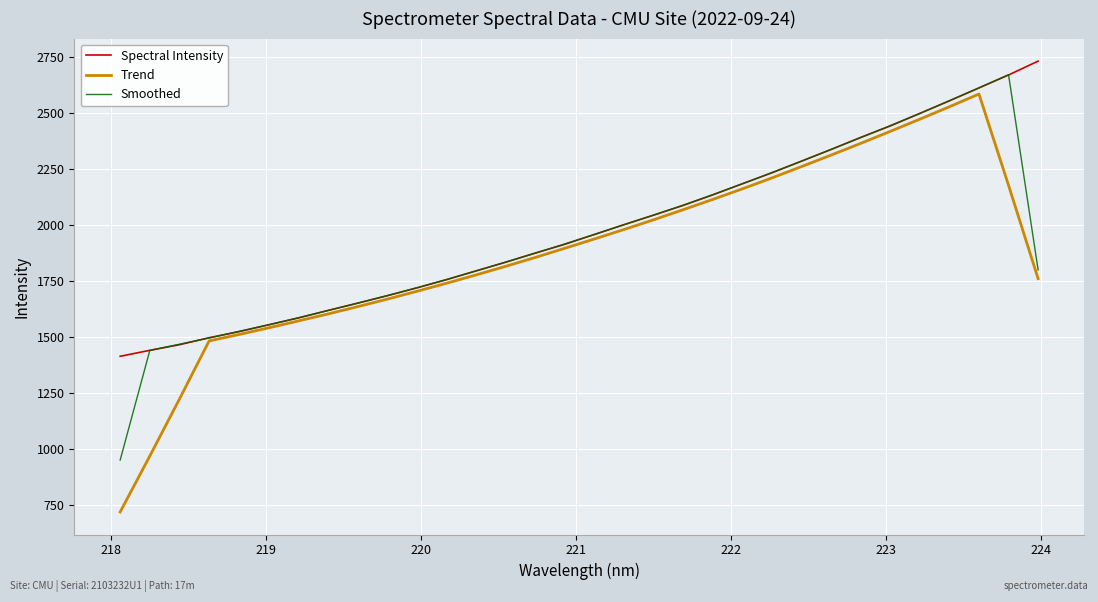

Count the number of categories in the chart.

32